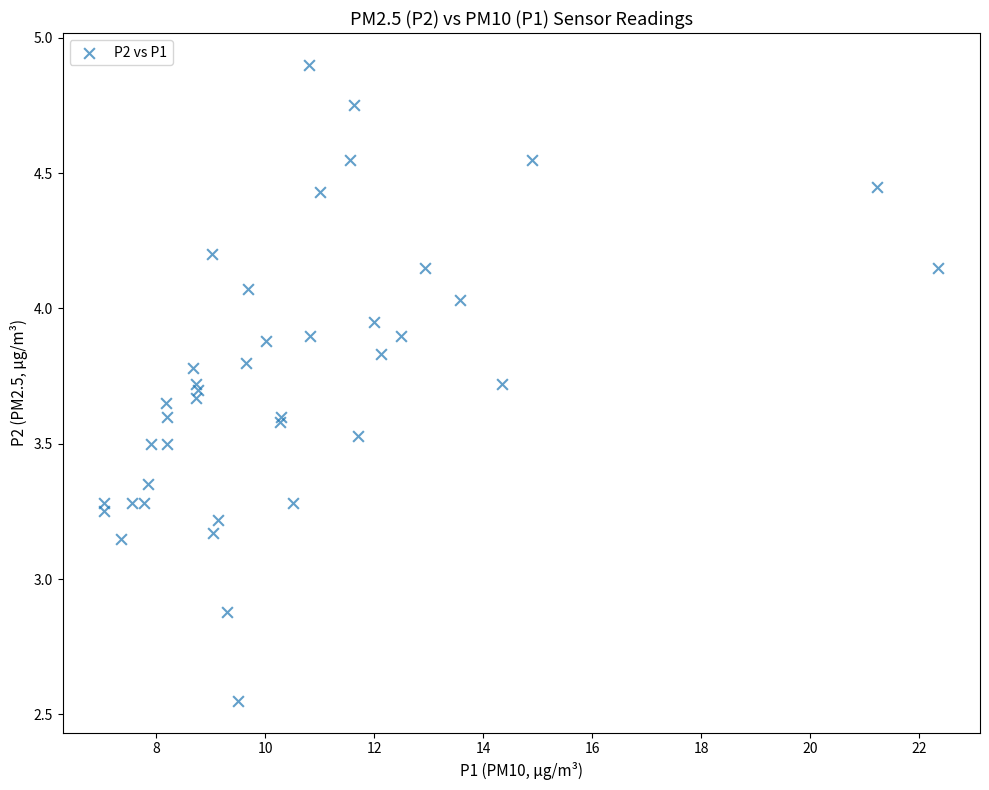

What Y value in the scatter plot is closest to 3?

2.9